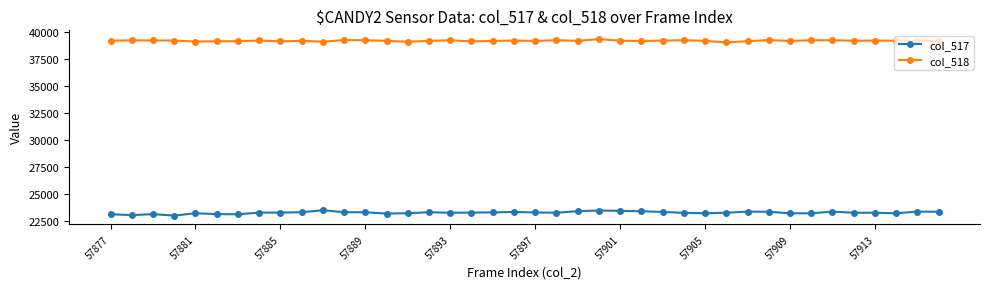

True or false: col_517 and col_518 intersect in this chart.

False